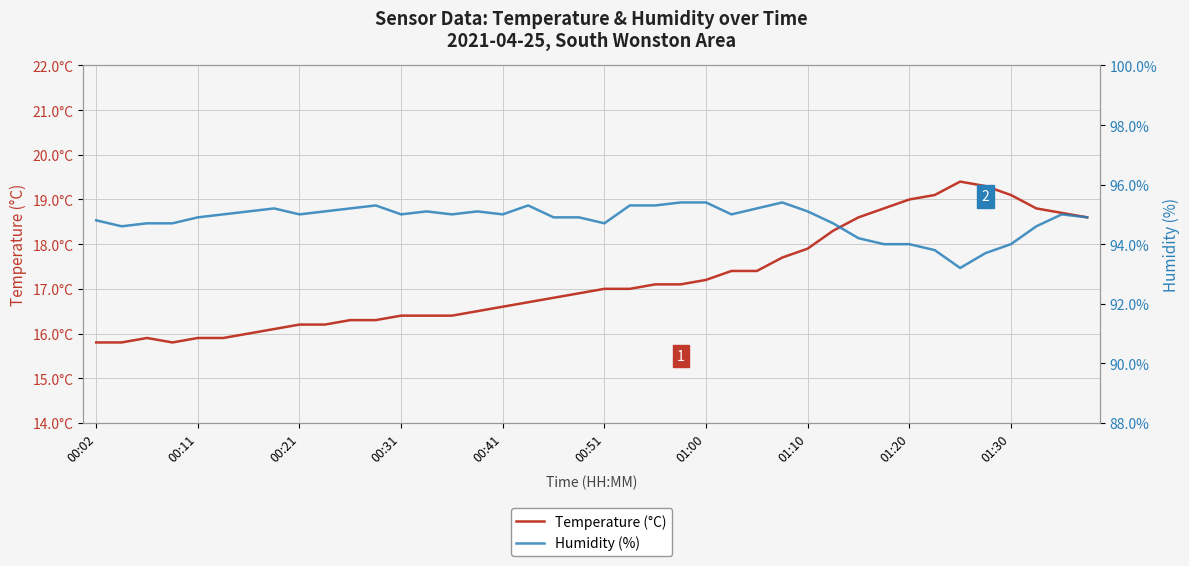

What are all the series names shown in the legend?

Temperature (°C), Humidity (%)